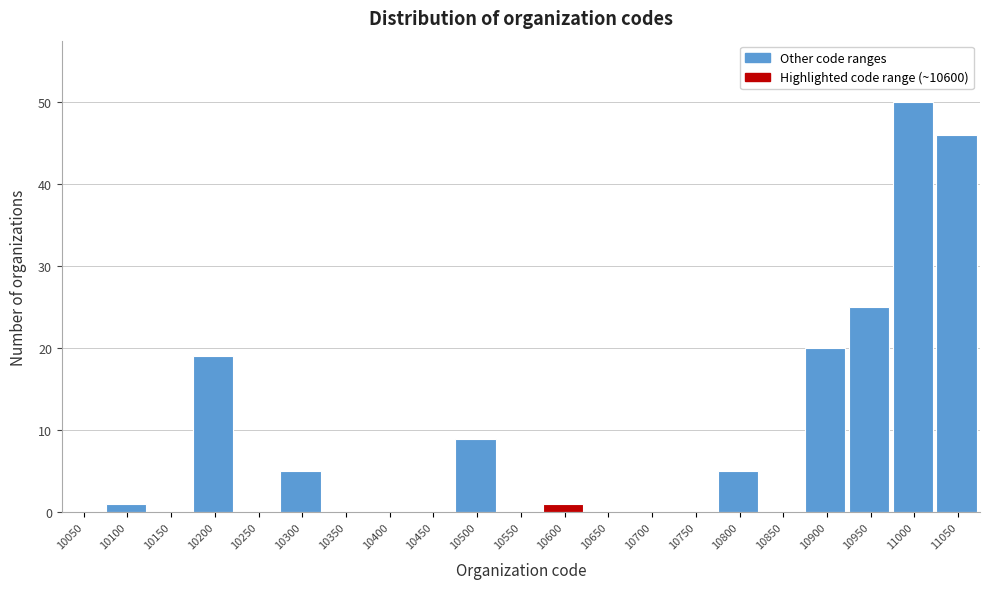

Reading right to left, list all the values displayed in this chart.

11050=46	11000=50	10950=25	10900=20	10850=0	10800=5	10750=0	10700=0	10650=0	10600=1	10550=0	10500=9	10450=0	10400=0	10350=0	10300=5	10250=0	10200=19	10150=0	10100=1	10050=0